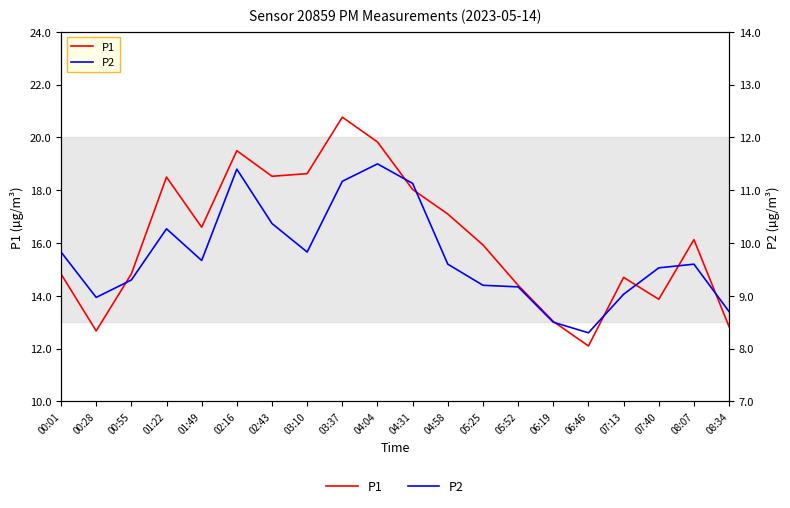

At how many categories does at least one series exceed 15?

11